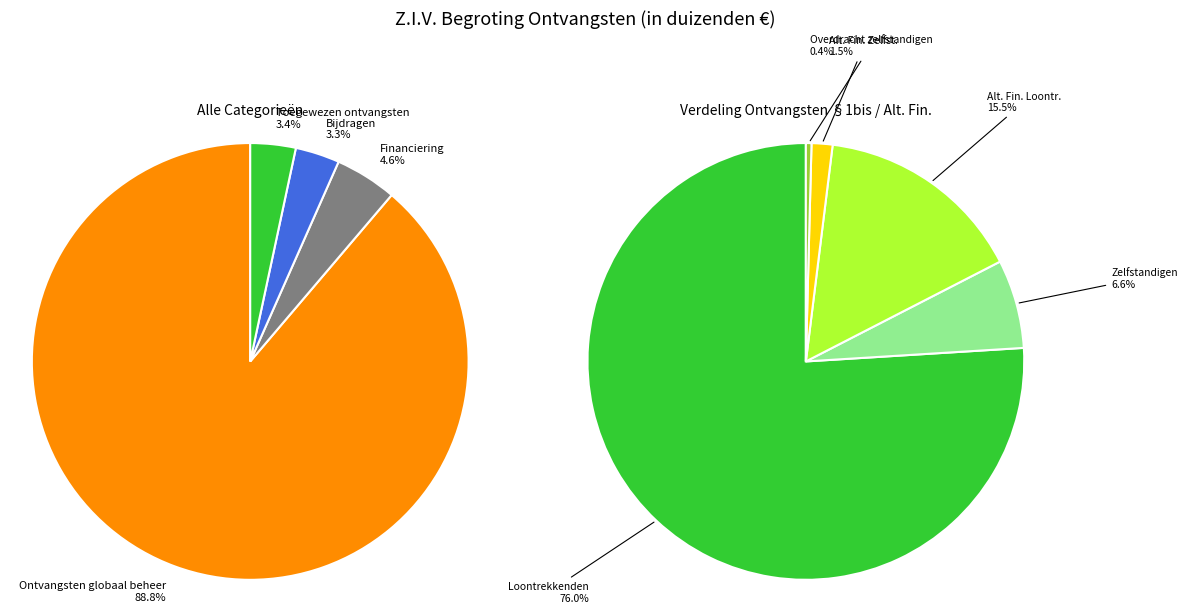

What is the majority slice?

Ontvangsten globaal beheer